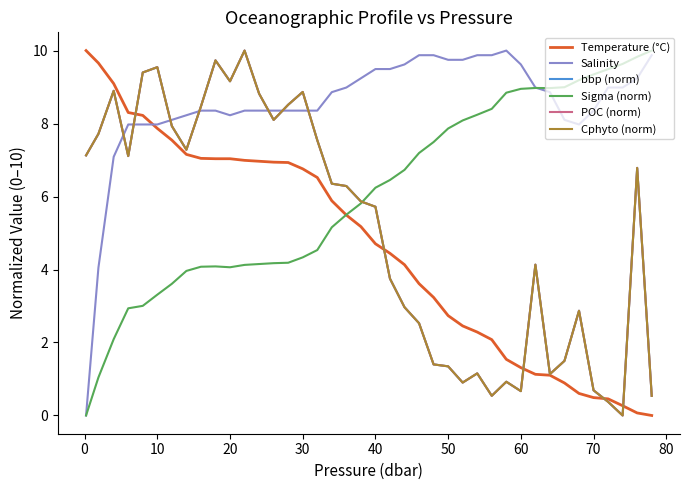

Which series has the largest total across all categories?

Salinity